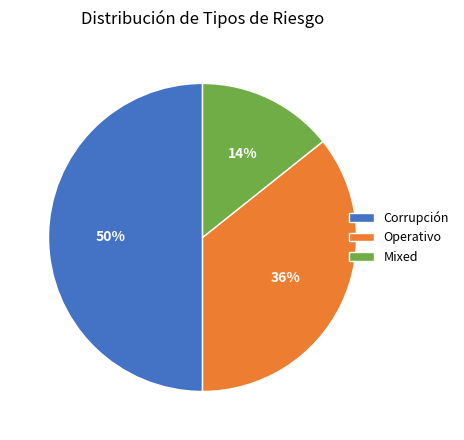

What is the smallest slice in the pie chart?

Mixed